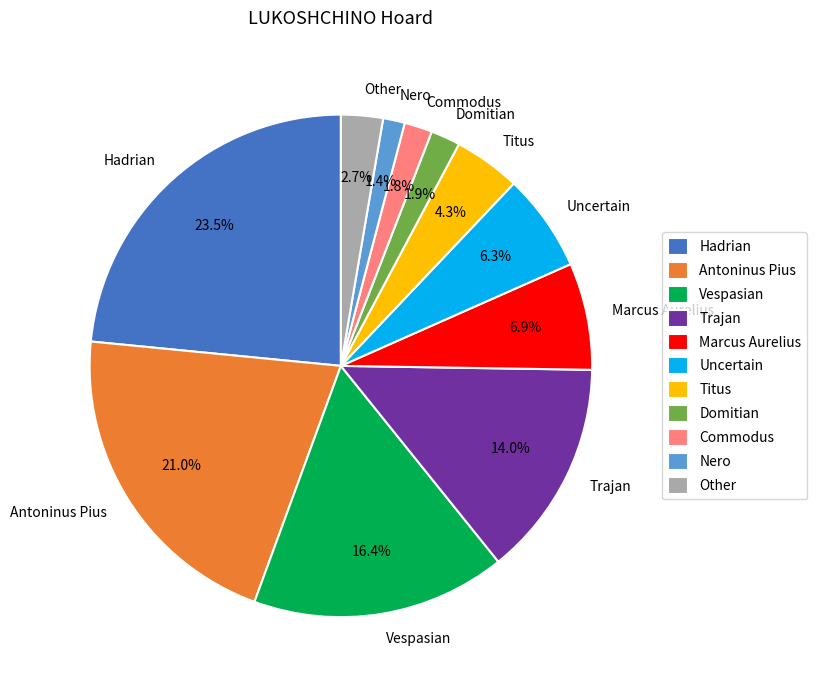

What percentage do Trajan and Titus together represent?

18.3%